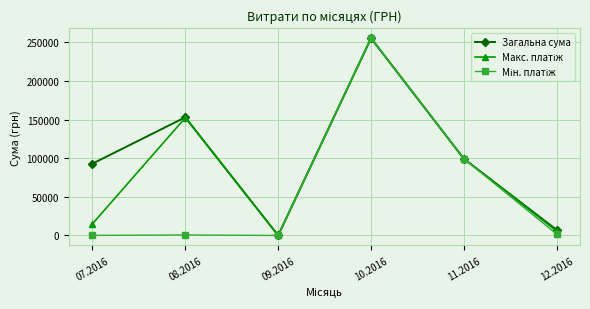

At which category is the sum across all series the highest?

10.2016